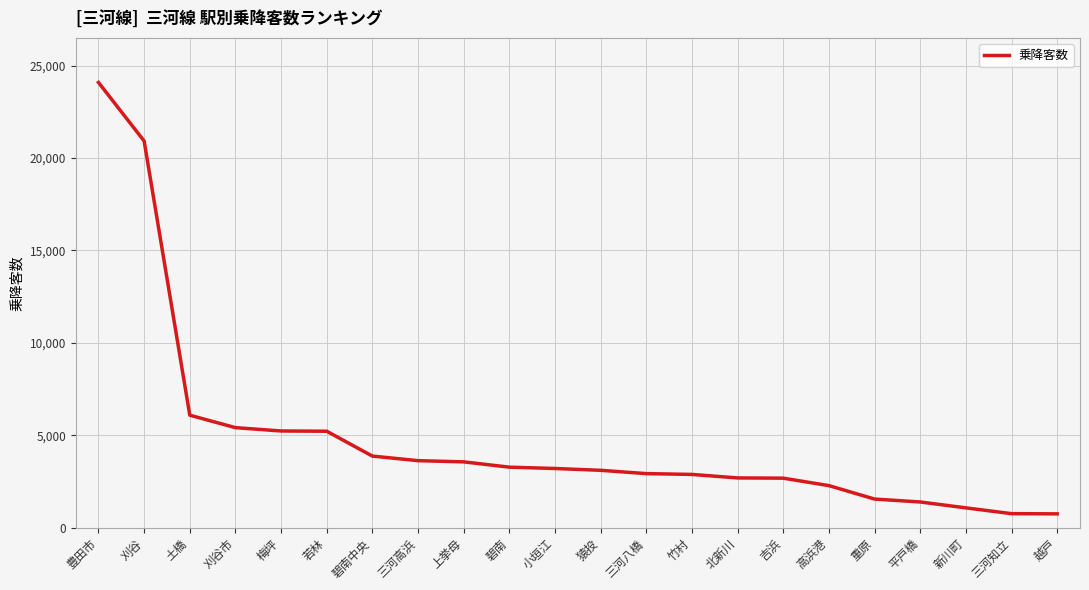

Which has a higher value, 豊田市 or 北新川?

豊田市